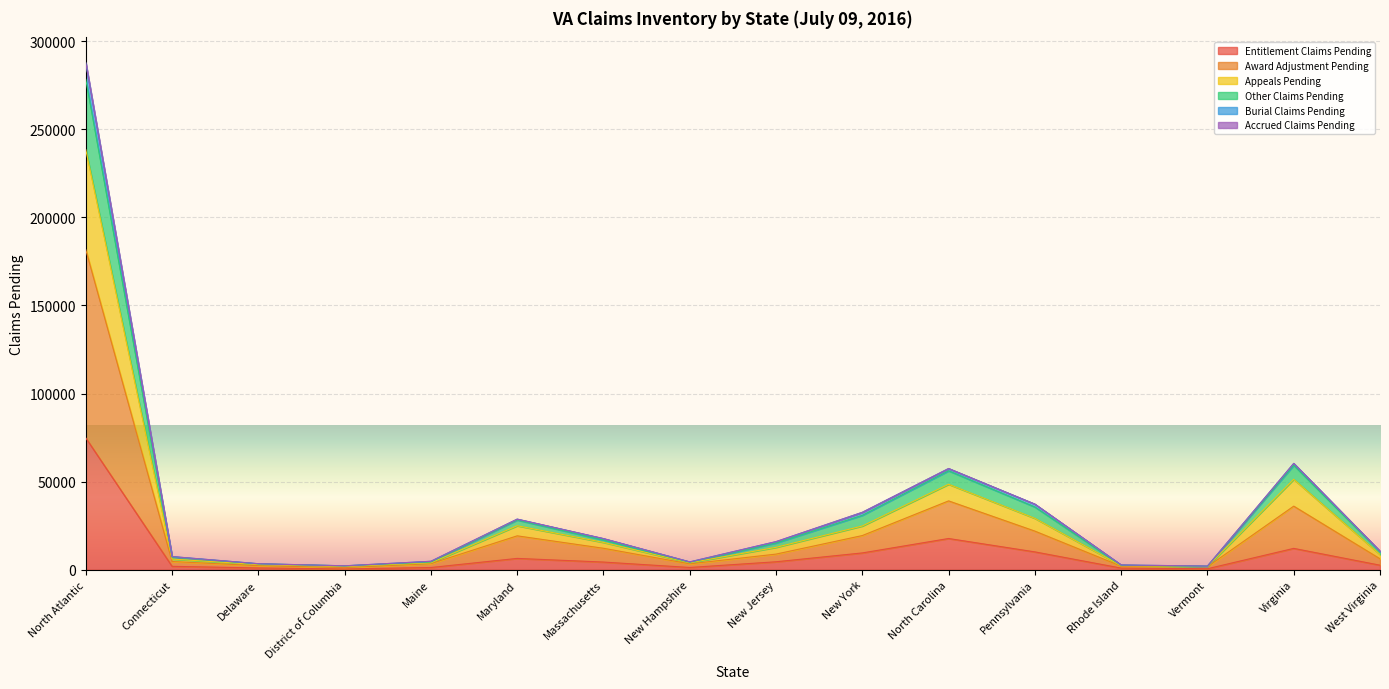

At which category is the sum across all series the highest?

North Atlantic